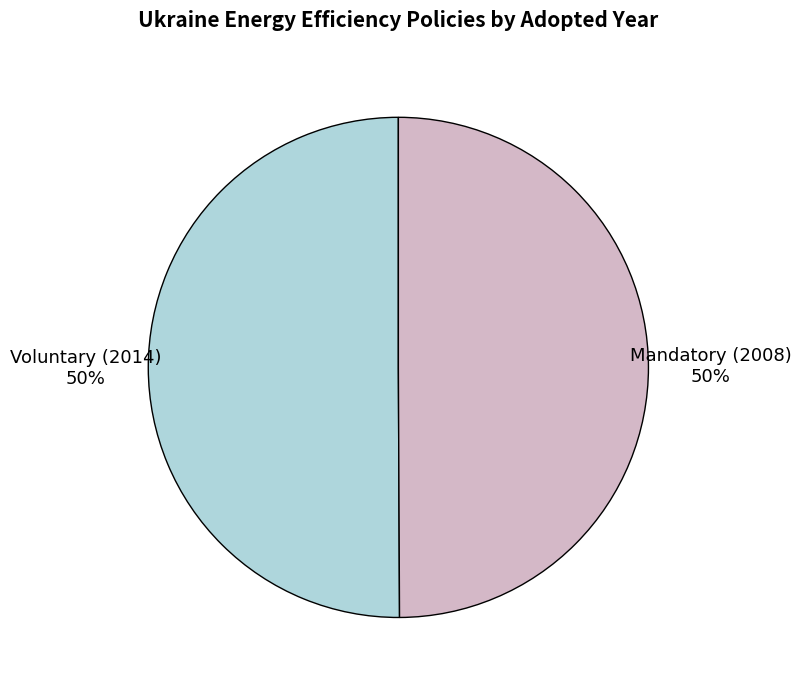

To the nearest percent, what percentage of the pie is Voluntary (2014)?

50%